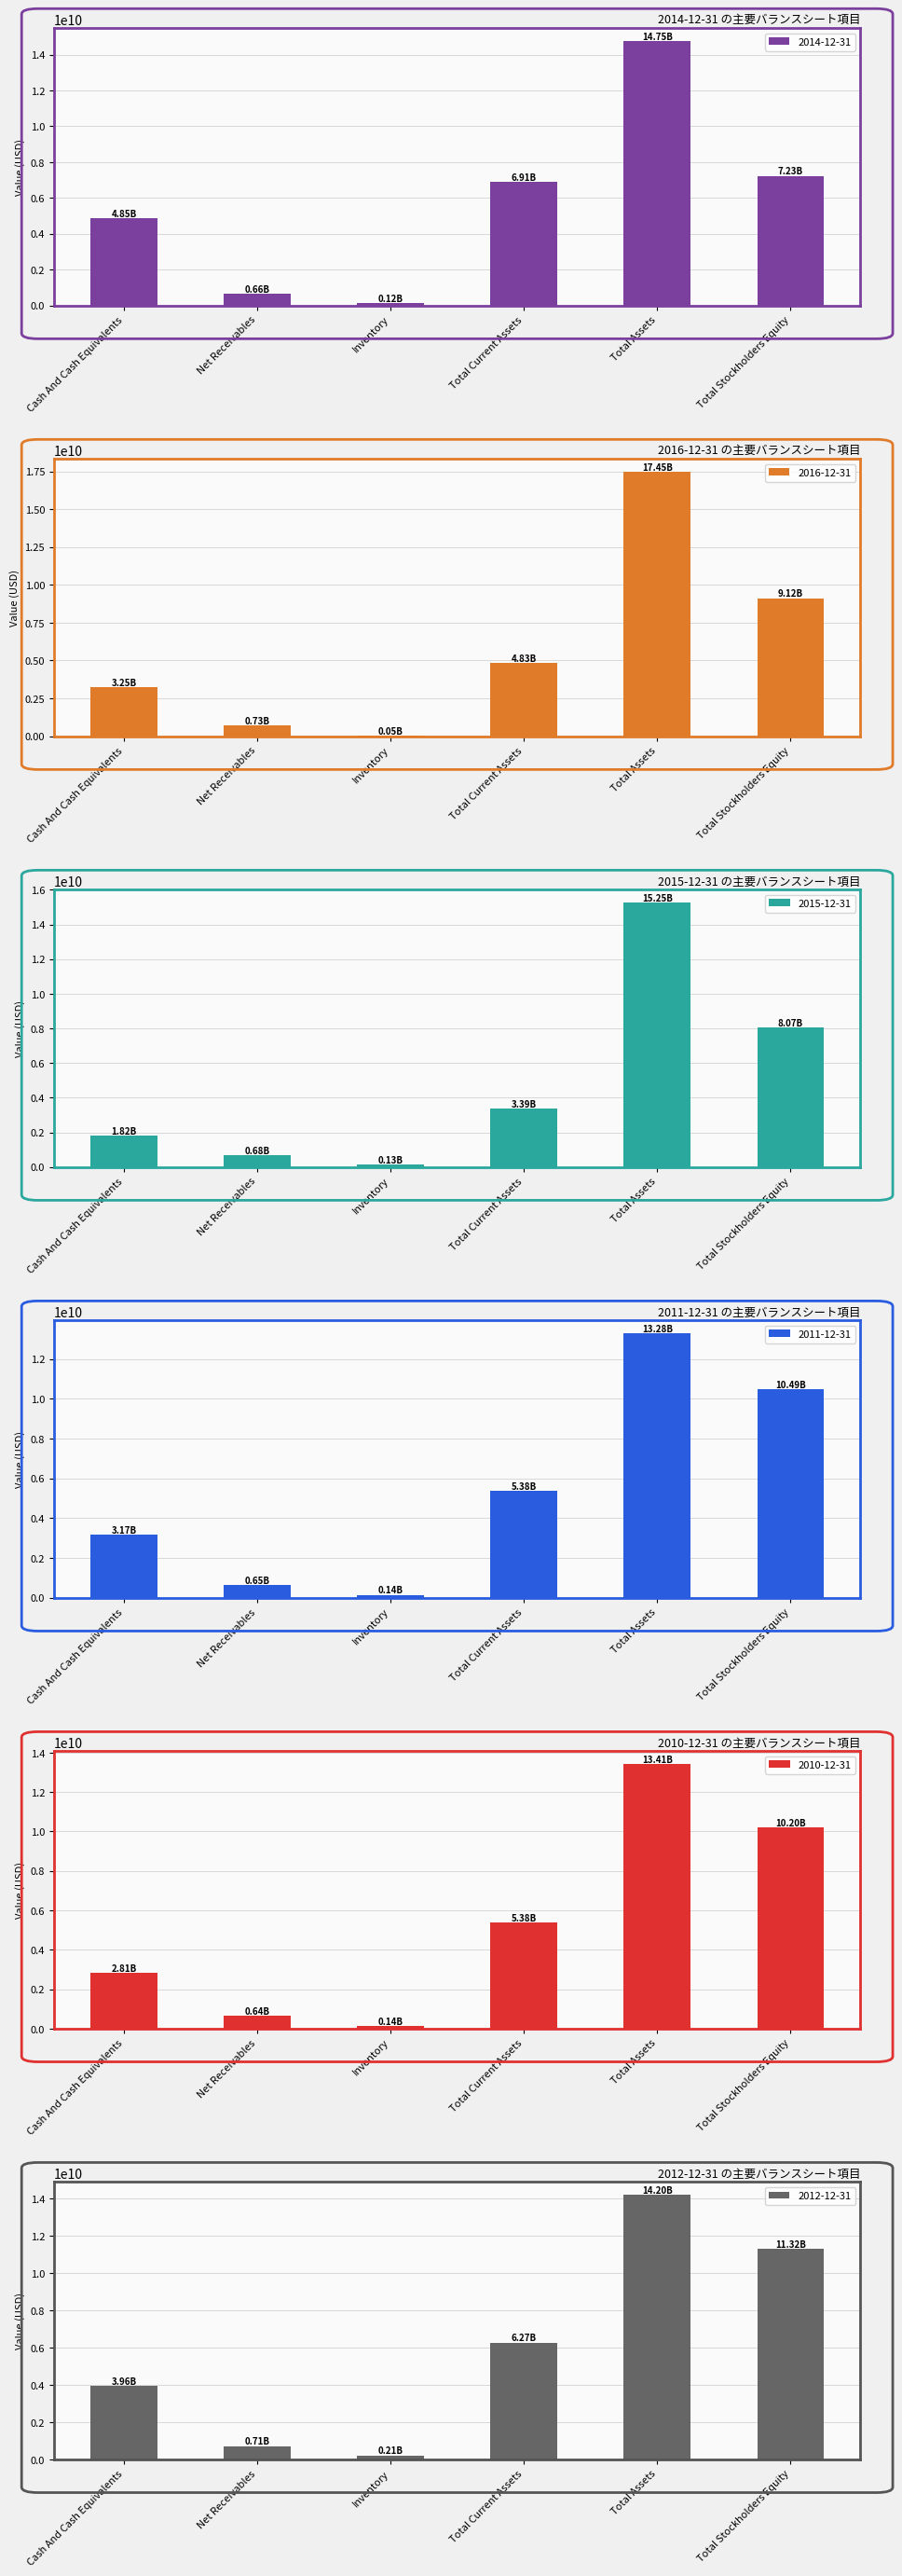

At Total Current Assets, list the series in order from largest to smallest.

2014-12-31, 2012-12-31, 2010-12-31, 2011-12-31, 2016-12-31, 2015-12-31